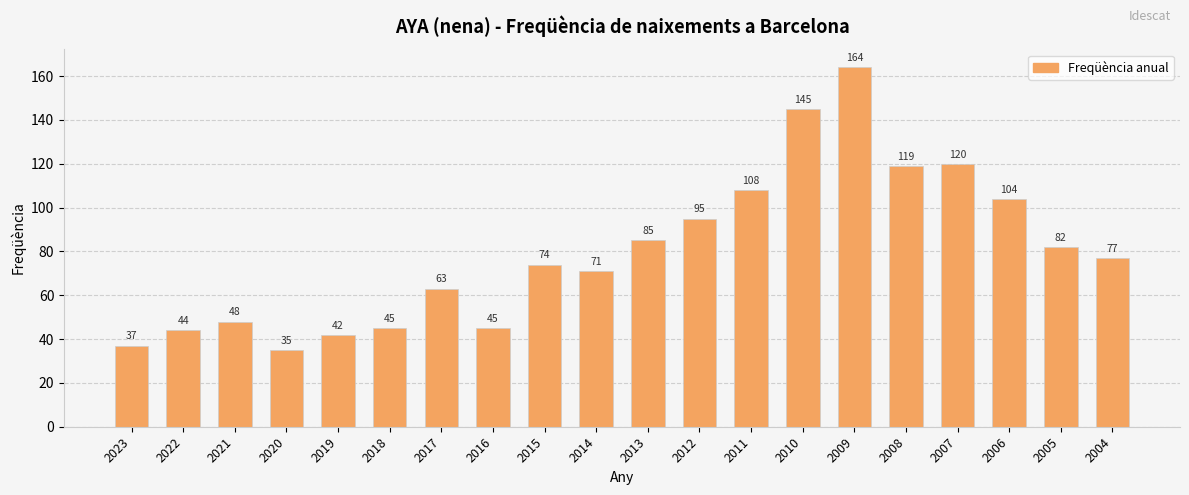

What is the difference between the second highest and minimum values?

110